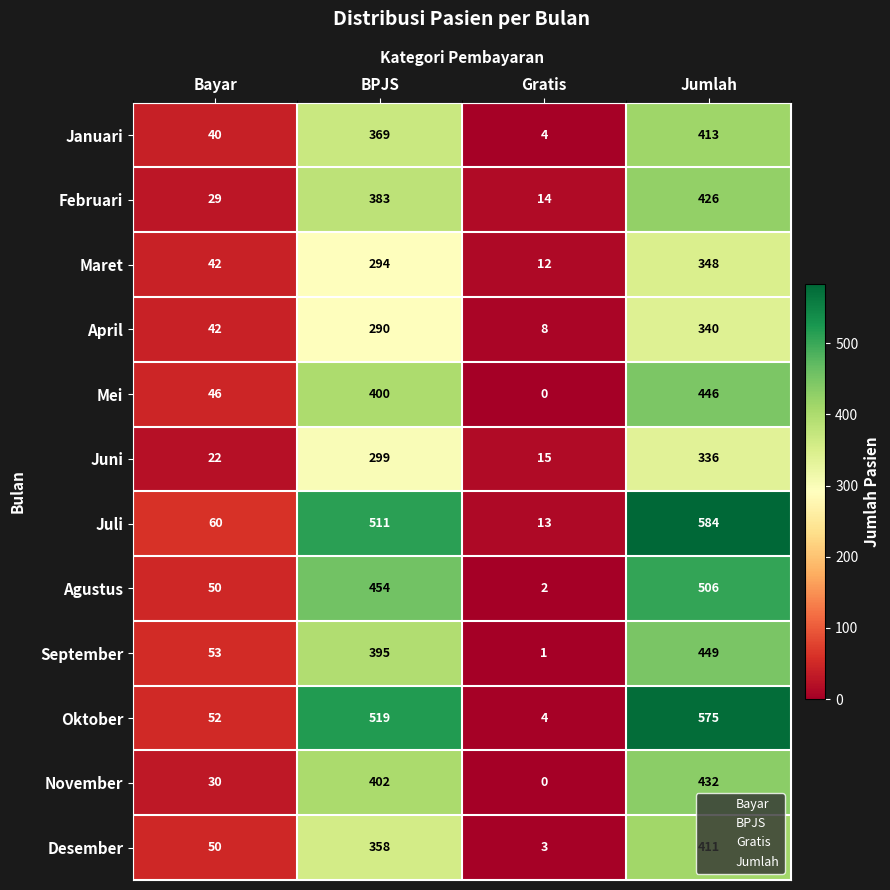

What is the average value of the Juli series?

292